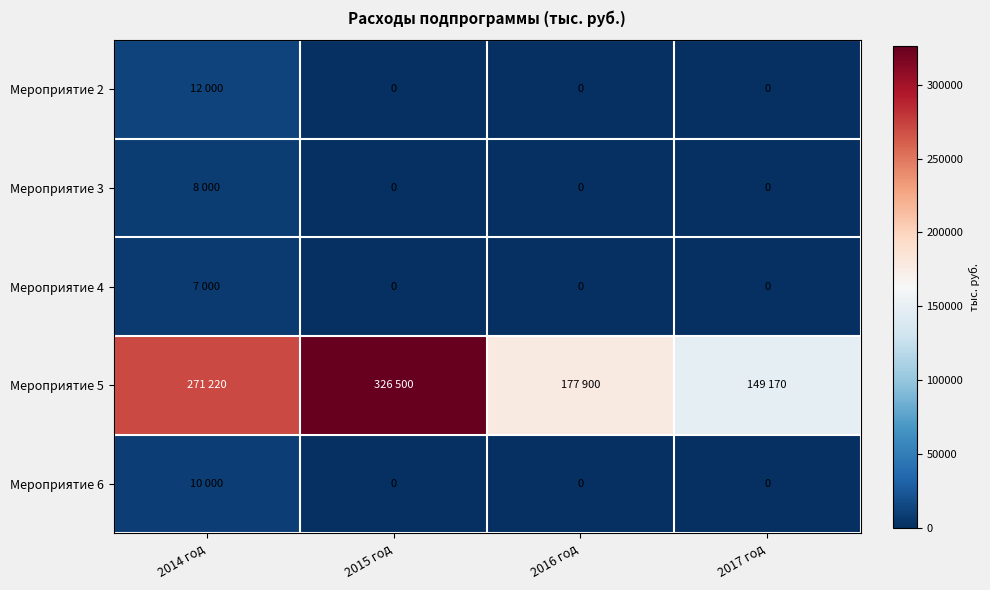

Between 2014 год and 2016 год, which series saw the biggest shift?

Мероприятие 5